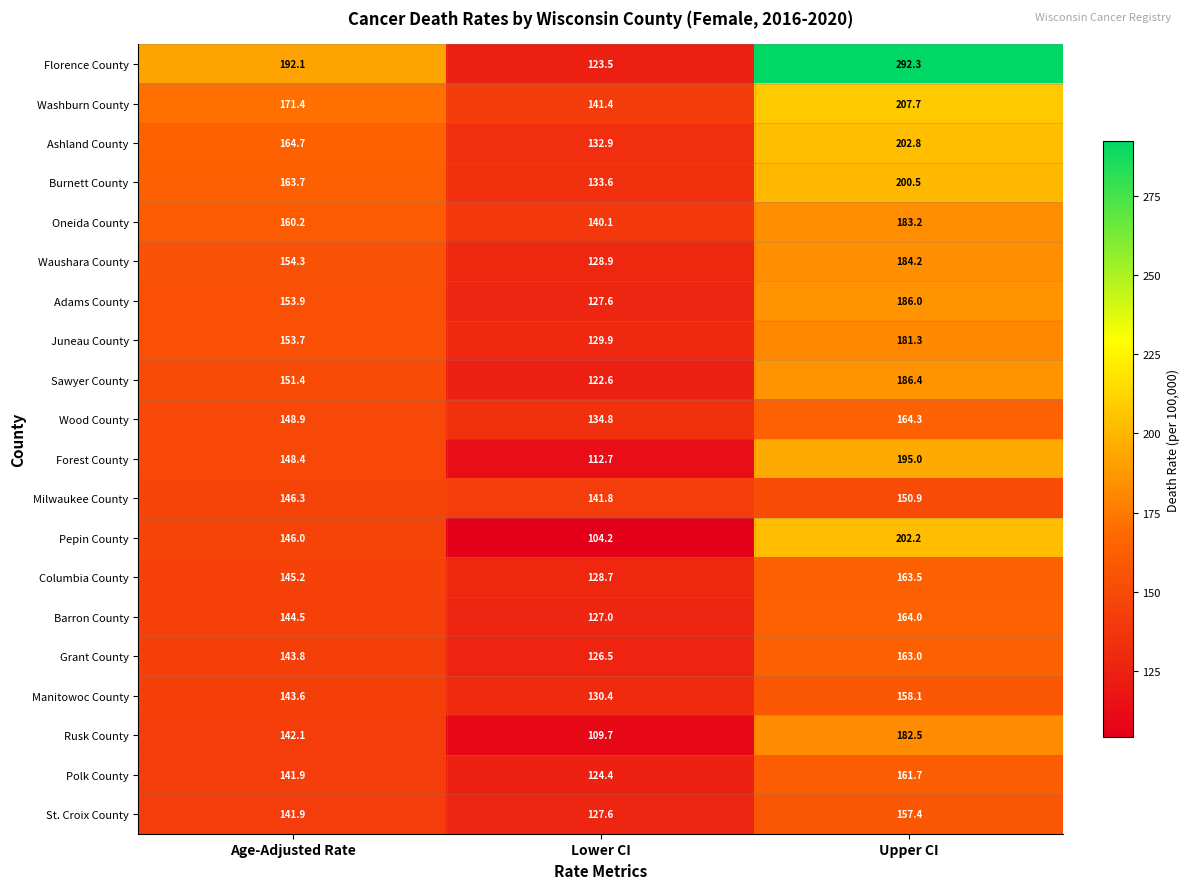

What is the difference between the Juneau County values at Age-Adjusted Rate and Lower CI?

23.8